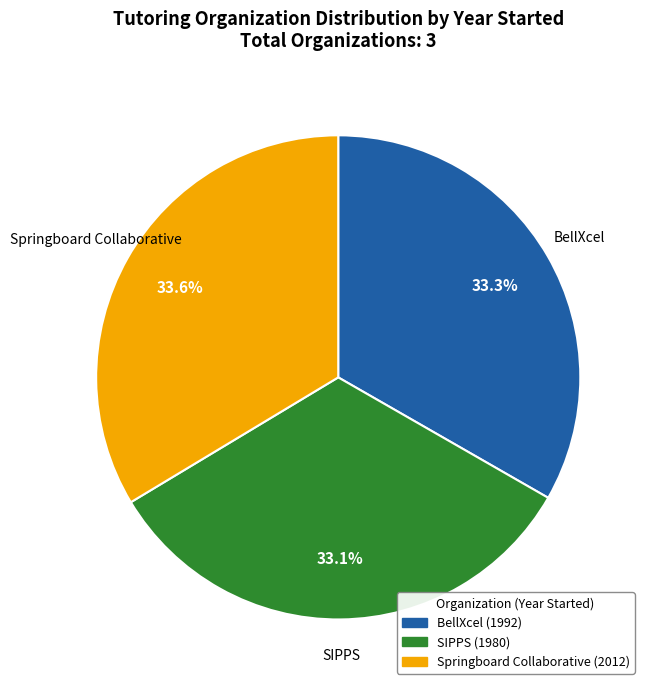

Do Springboard Collaborative and BellXcel together represent more than half of the pie?

Yes